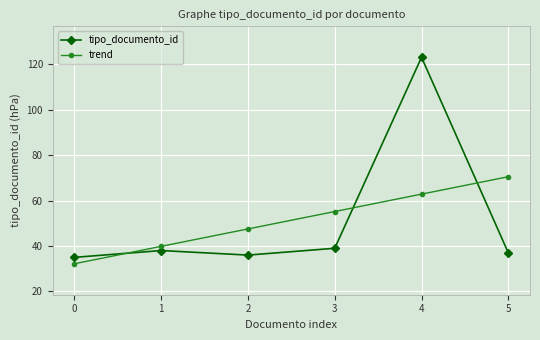

List the series in order of their peak value, highest first.

tipo_documento_id, trend